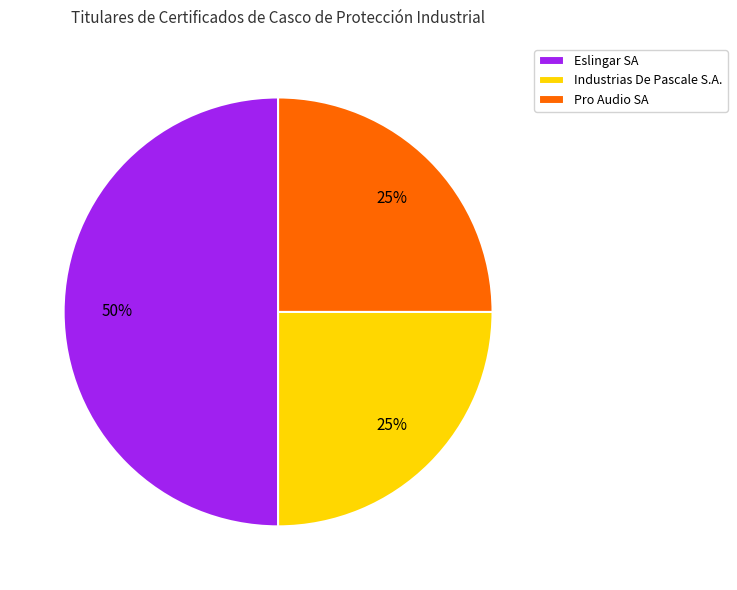

Which slice is the largest?

Eslingar SA